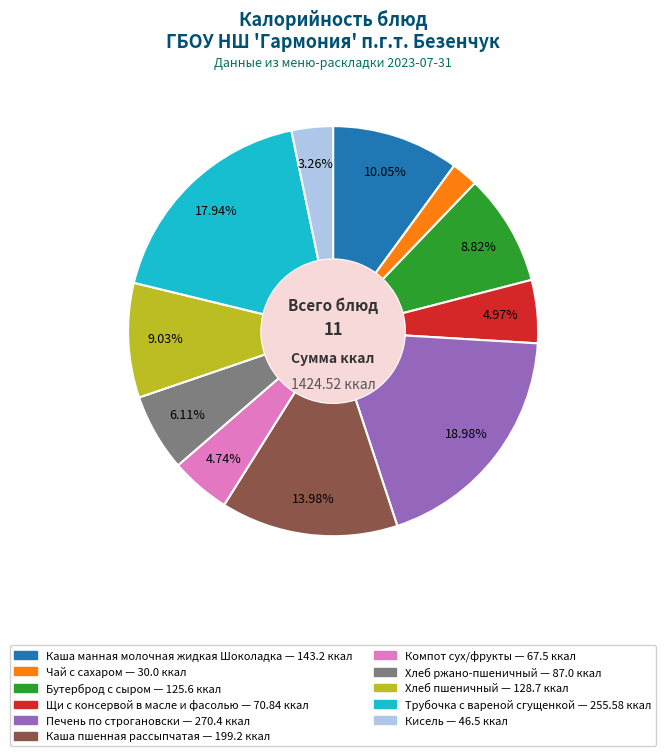

Does Бутерброд с сыром represent more than half of the total?

No